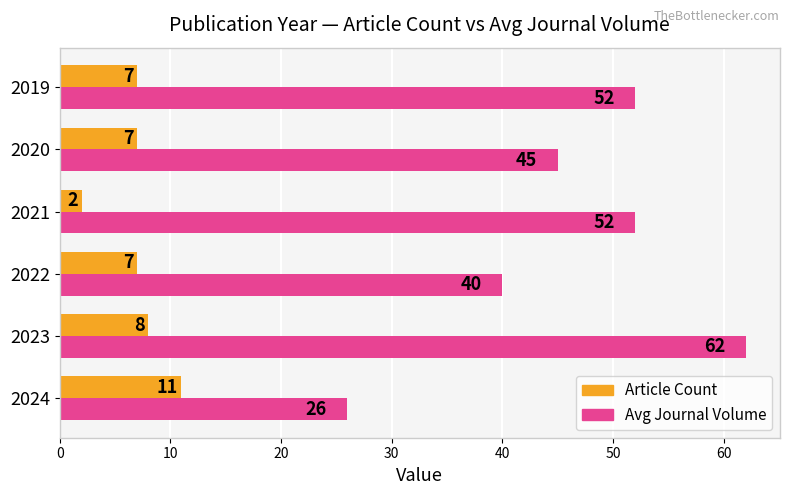

Which series has the largest total across all categories?

Avg Journal Volume